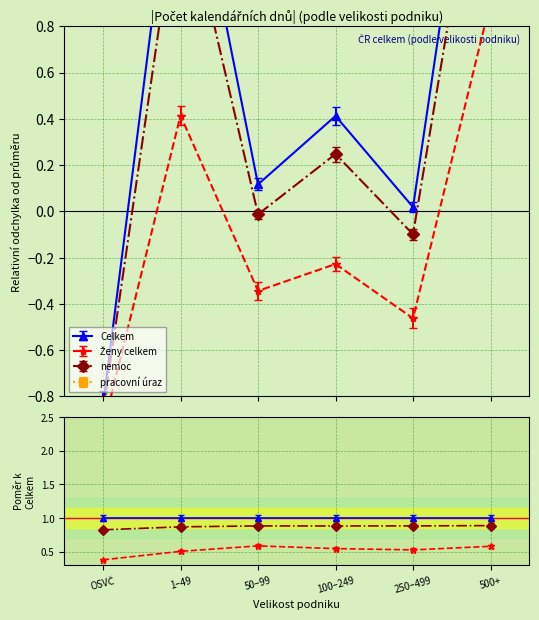

What is the label of the 1st point from the left?

OSVČ